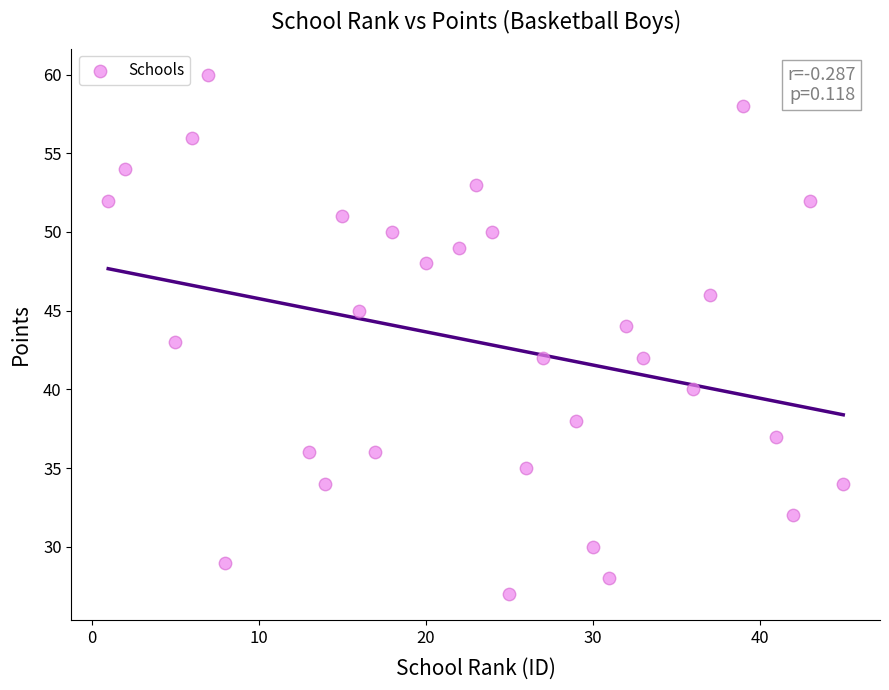

What is the range of Y values (max minus min)?

33